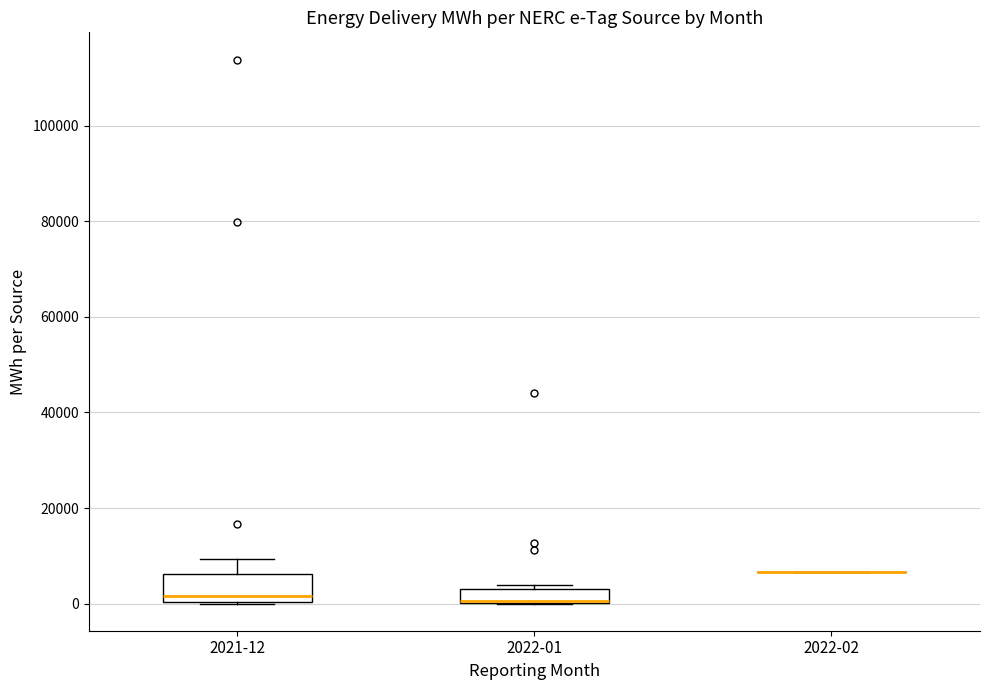

Comparing the boxes themselves (not the whiskers), which one is the tallest?

2021-12